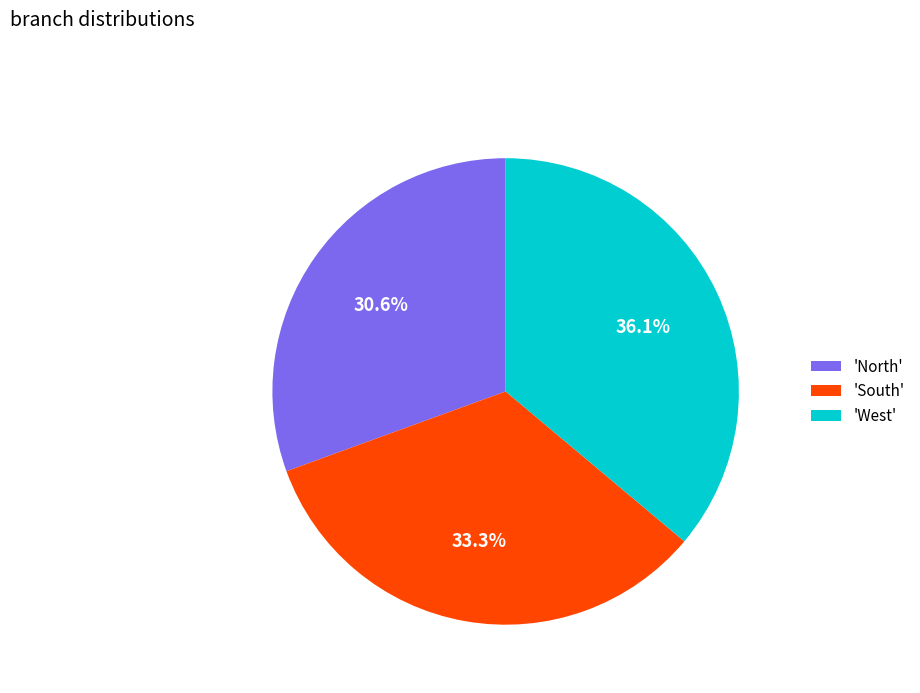

Is there any slice that represents more than half of the pie?

No